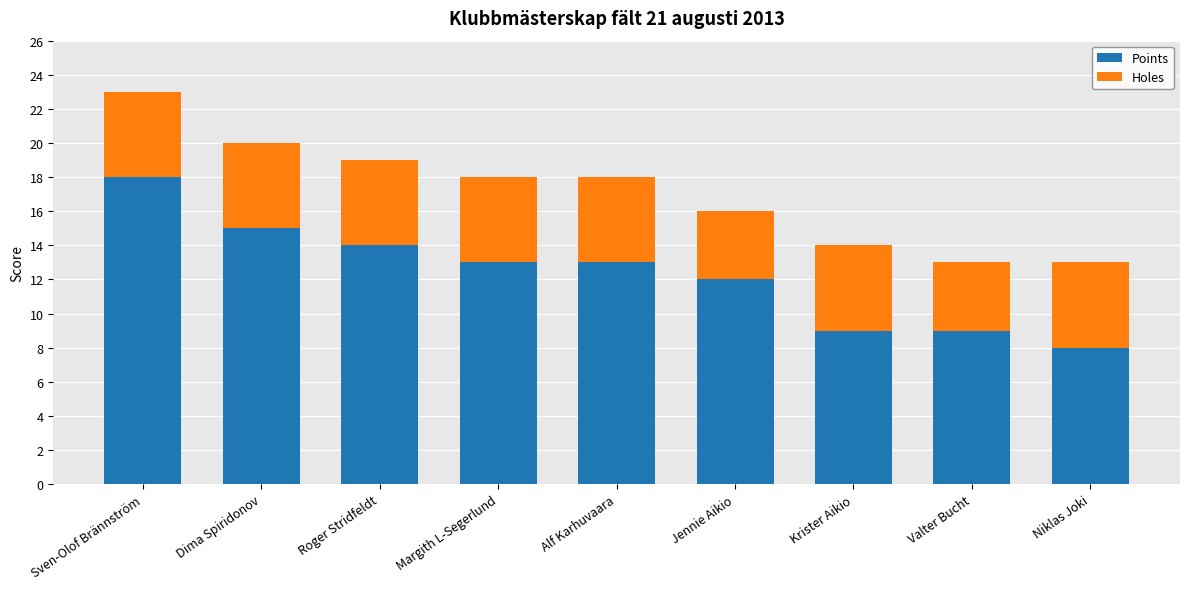

The value of Points at Niklas Joki is 11. True or false?

False